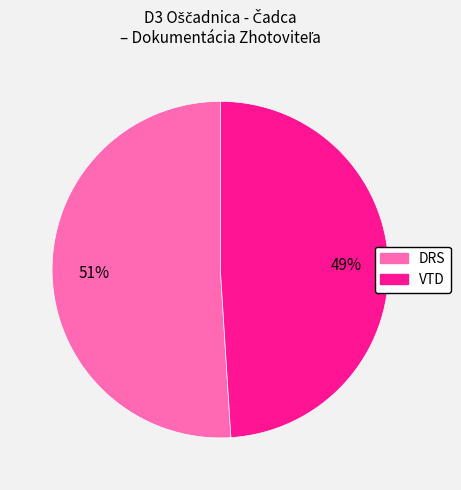

What is the largest slice in the pie chart?

DRS